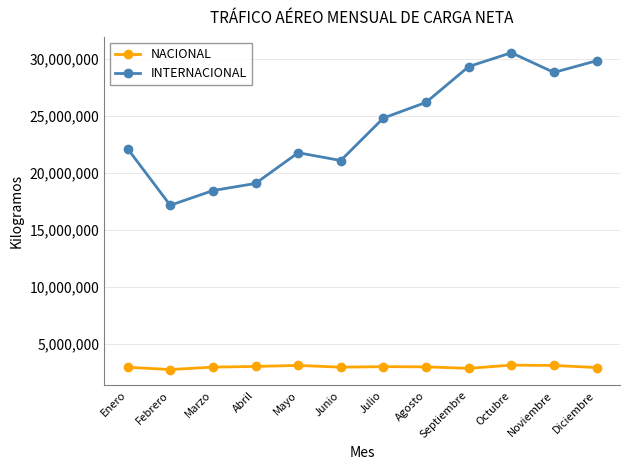

At which label is INTERNACIONAL closest to 23878782?

Julio